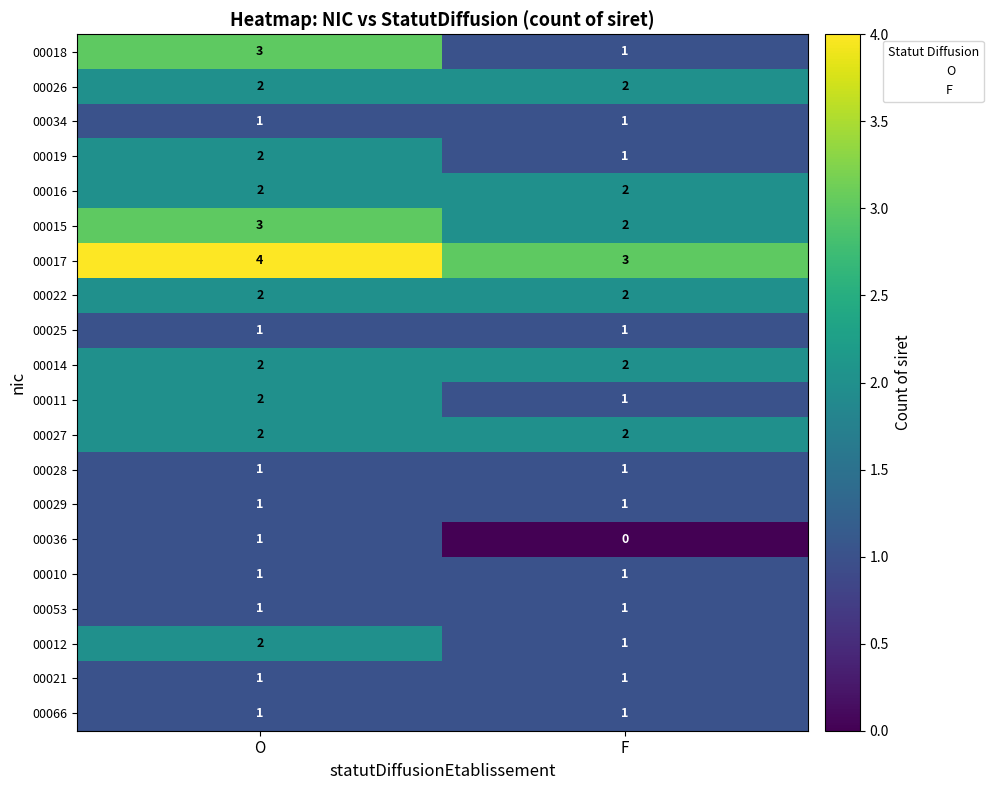

Which label corresponds to the smallest value in the chart?

F